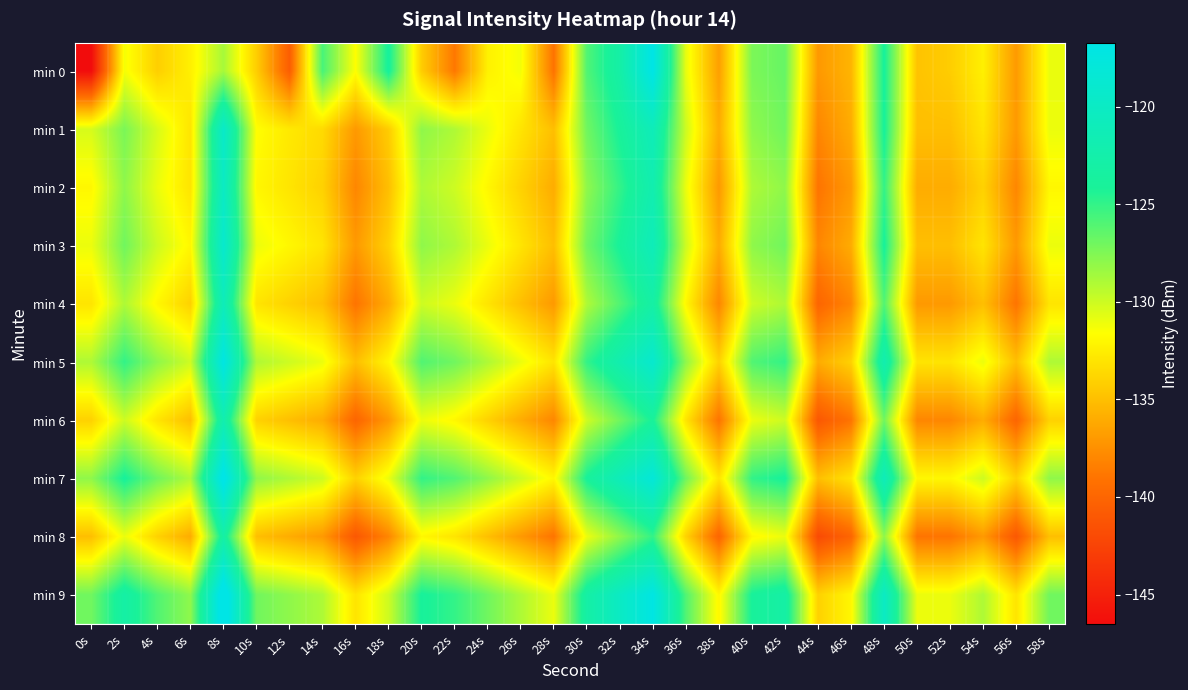

Reading right to left, list all the values displayed in this chart.

min 0: 58s=-131.0	56s=-137.0	54s=-132.4	52s=-134.3	50s=-134.8	48s=-124.0	46s=-135.5	44s=-137.0	42s=-126.7	40s=-127.4	38s=-136.7	36s=-130.9	34s=-116.7	32s=-122.9	30s=-126.0	28s=-139.1	26s=-131.3	24s=-132.3	22s=-138.8	20s=-134.3	18s=-123.8	16s=-131.6	14s=-125.7	12s=-140.6	10s=-134.2	8s=-128.8	6s=-132.4	4s=-134.1	2s=-131.3	0s=-146.5
min 1: 58s=-131.0	56s=-137.0	54s=-133.0	52s=-135.0	50s=-135.0	48s=-124.0	46s=-136.0	44s=-138.0	42s=-127.0	40s=-128.0	38s=-136.0	36s=-130.0	34s=-121.0	32s=-124.0	30s=-127.0	28s=-135.0	26s=-133.0	24s=-131.0	22s=-129.0	20s=-128.0	18s=-134.3	16s=-137.0	14s=-133.6	12s=-132.8	10s=-131.6	8s=-119.5	6s=-133.0	4s=-130.4	2s=-127.3	0s=-130.3
min 2: 58s=-132.0	56s=-138.0	54s=-134.0	52s=-136.0	50s=-136.0	48s=-125.0	46s=-137.0	44s=-139.0	42s=-128.0	40s=-129.0	38s=-137.0	36s=-131.0	34s=-122.0	32s=-125.0	30s=-128.0	28s=-136.0	26s=-134.0	24s=-132.0	22s=-130.0	20s=-129.0	18s=-135.0	16s=-138.0	14s=-134.0	12s=-133.0	10s=-132.0	8s=-120.0	6s=-133.0	4s=-131.0	2s=-128.0	0s=-132.0
min 3: 58s=-131.0	56s=-137.0	54s=-133.0	52s=-135.0	50s=-135.0	48s=-124.0	46s=-136.0	44s=-138.0	42s=-127.0	40s=-128.0	38s=-136.0	36s=-130.0	34s=-121.0	32s=-124.0	30s=-127.0	28s=-135.0	26s=-133.0	24s=-131.0	22s=-129.0	20s=-128.0	18s=-134.0	16s=-137.0	14s=-133.0	12s=-132.0	10s=-131.0	8s=-119.0	6s=-132.0	4s=-130.0	2s=-127.0	0s=-131.0
min 4: 58s=-133.0	56s=-139.0	54s=-135.0	52s=-137.0	50s=-137.0	48s=-126.0	46s=-138.0	44s=-140.0	42s=-129.0	40s=-130.0	38s=-138.0	36s=-132.0	34s=-123.0	32s=-126.0	30s=-129.0	28s=-137.0	26s=-135.0	24s=-133.0	22s=-131.0	20s=-130.0	18s=-136.0	16s=-139.0	14s=-135.0	12s=-134.0	10s=-133.0	8s=-121.0	6s=-134.0	4s=-132.0	2s=-129.0	0s=-133.0
min 5: 58s=-129.0	56s=-135.0	54s=-131.0	52s=-133.0	50s=-133.0	48s=-122.0	46s=-134.0	44s=-136.0	42s=-125.0	40s=-126.0	38s=-134.0	36s=-128.0	34s=-119.0	32s=-122.0	30s=-125.0	28s=-133.0	26s=-131.0	24s=-129.0	22s=-127.0	20s=-126.0	18s=-132.0	16s=-135.0	14s=-131.0	12s=-130.0	10s=-129.0	8s=-117.0	6s=-130.0	4s=-128.0	2s=-125.0	0s=-129.0
min 6: 58s=-134.0	56s=-140.0	54s=-136.0	52s=-138.0	50s=-138.0	48s=-127.0	46s=-139.0	44s=-141.0	42s=-130.0	40s=-131.0	38s=-139.0	36s=-133.0	34s=-124.0	32s=-127.0	30s=-130.0	28s=-138.0	26s=-136.0	24s=-134.0	22s=-132.0	20s=-131.0	18s=-137.0	16s=-140.0	14s=-136.0	12s=-135.0	10s=-134.0	8s=-122.0	6s=-135.0	4s=-133.0	2s=-130.0	0s=-134.0
min 7: 58s=-128.0	56s=-134.0	54s=-130.0	52s=-132.0	50s=-132.0	48s=-121.0	46s=-133.0	44s=-135.0	42s=-124.0	40s=-125.0	38s=-133.0	36s=-127.0	34s=-118.0	32s=-121.0	30s=-124.0	28s=-132.0	26s=-130.0	24s=-128.0	22s=-126.0	20s=-125.0	18s=-131.0	16s=-134.0	14s=-130.0	12s=-129.0	10s=-128.0	8s=-116.0	6s=-129.0	4s=-127.0	2s=-124.0	0s=-128.0
min 8: 58s=-135.0	56s=-141.0	54s=-137.0	52s=-139.0	50s=-139.0	48s=-128.0	46s=-140.0	44s=-142.0	42s=-131.0	40s=-132.0	38s=-140.0	36s=-134.0	34s=-125.0	32s=-128.0	30s=-131.0	28s=-139.0	26s=-137.0	24s=-135.0	22s=-133.0	20s=-132.0	18s=-138.0	16s=-141.0	14s=-137.0	12s=-136.0	10s=-135.0	8s=-123.0	6s=-136.0	4s=-134.0	2s=-131.0	0s=-135.0
min 9: 58s=-127.0	56s=-133.0	54s=-129.0	52s=-131.0	50s=-131.0	48s=-120.0	46s=-132.0	44s=-134.0	42s=-123.0	40s=-124.0	38s=-132.0	36s=-126.0	34s=-117.0	32s=-120.0	30s=-123.0	28s=-131.0	26s=-129.0	24s=-127.0	22s=-125.0	20s=-124.0	18s=-130.0	16s=-133.0	14s=-129.0	12s=-128.0	10s=-127.0	8s=-115.0	6s=-128.0	4s=-126.0	2s=-123.0	0s=-127.0